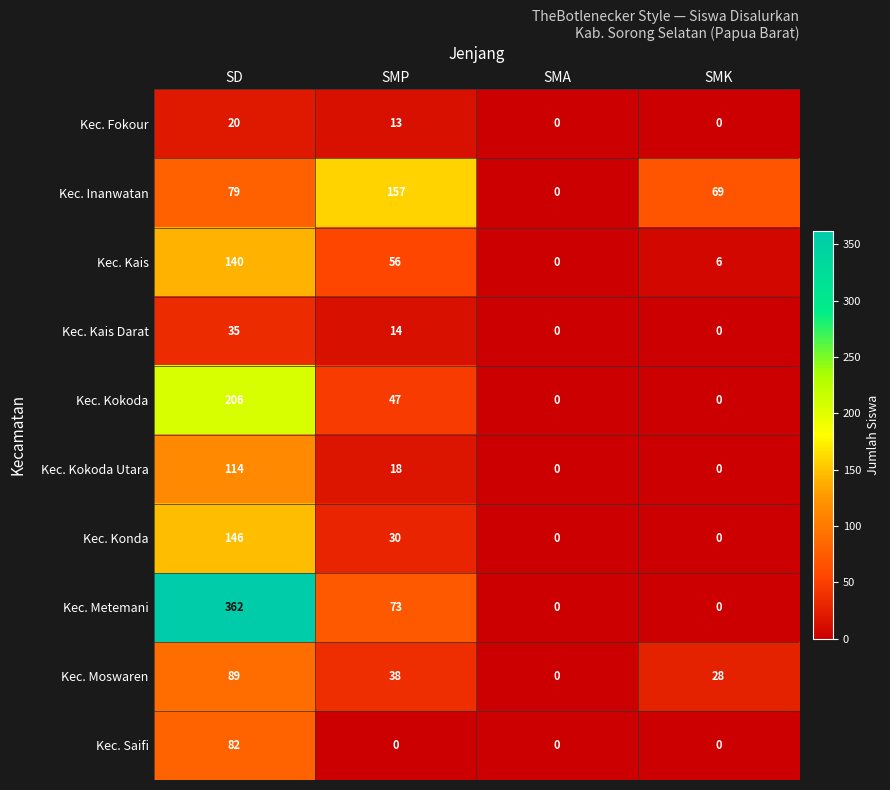

At which label is Kec. Kais Darat closest to 17?

SMP